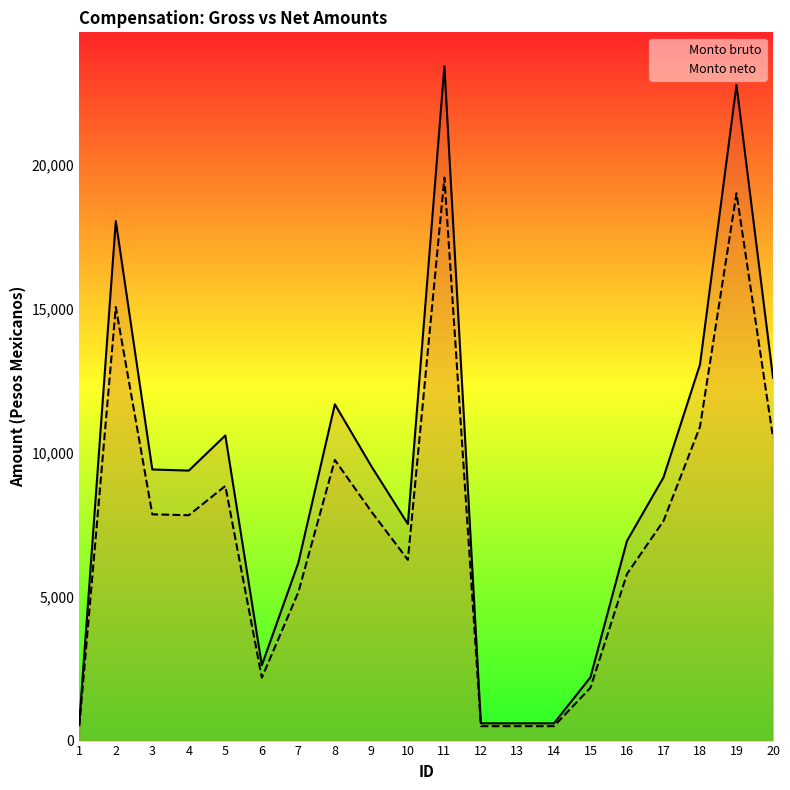

Which label corresponds to the smallest value in the chart?

1